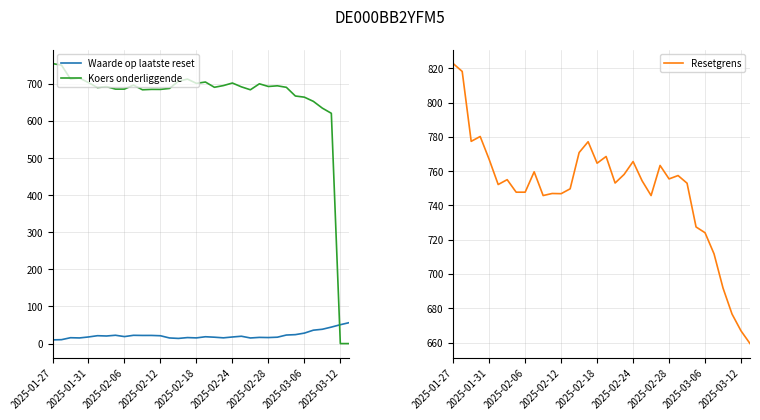

Does the chart display data point markers on the line(s)?

No